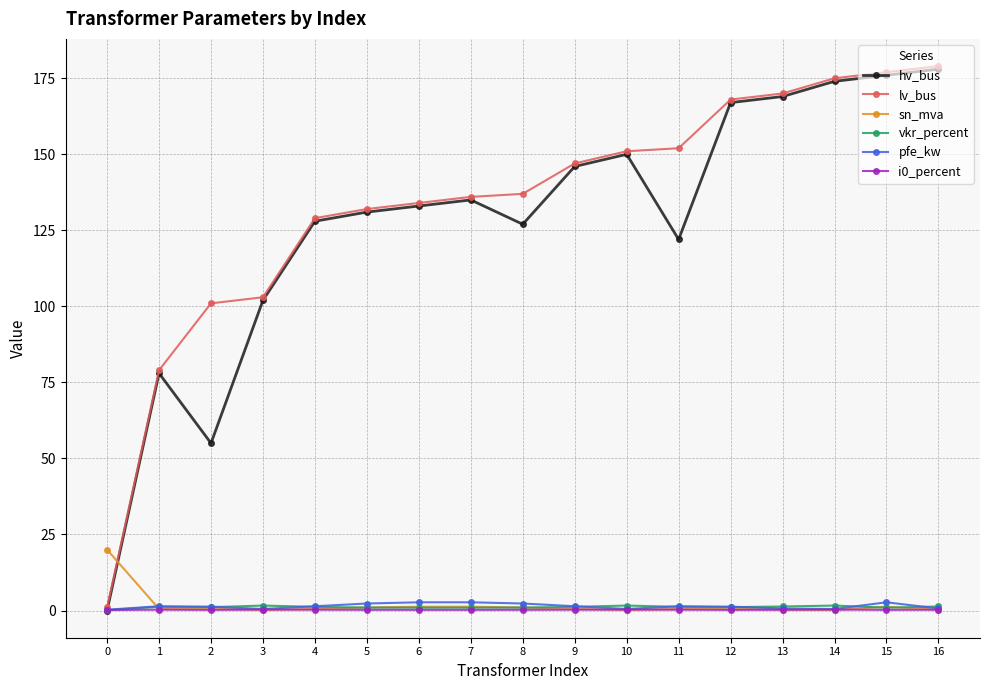

Where is the first local maximum for hv_bus?

1